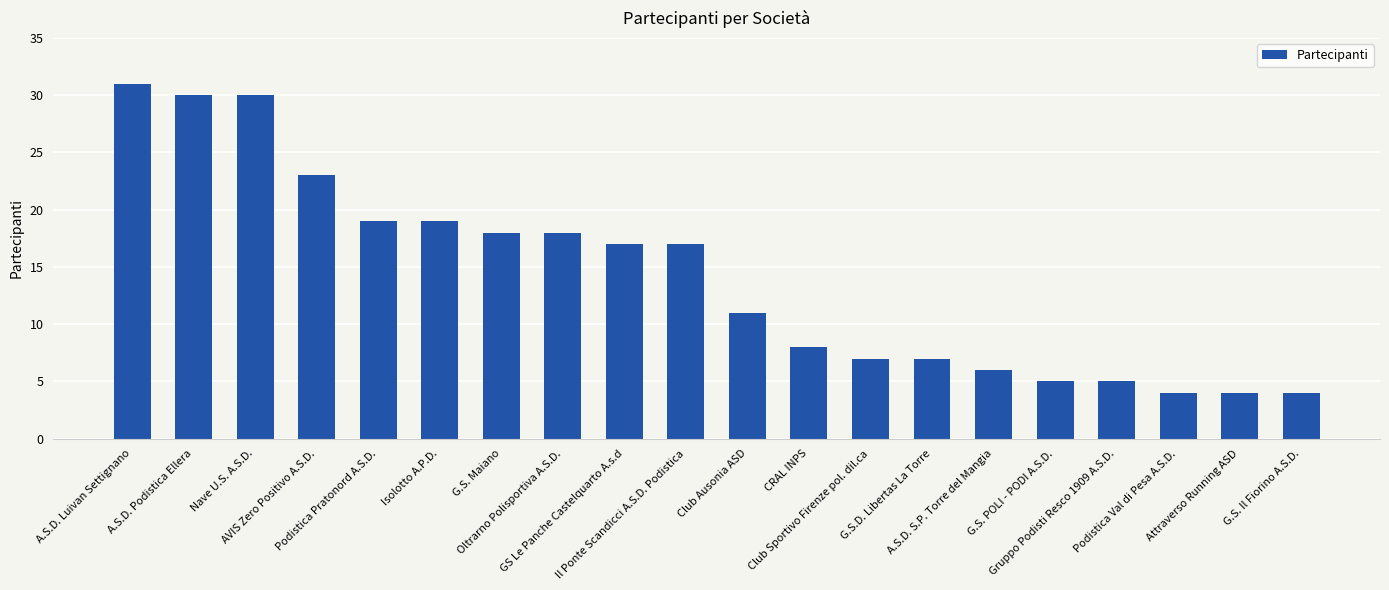

Does the chart contain any negative values?

No